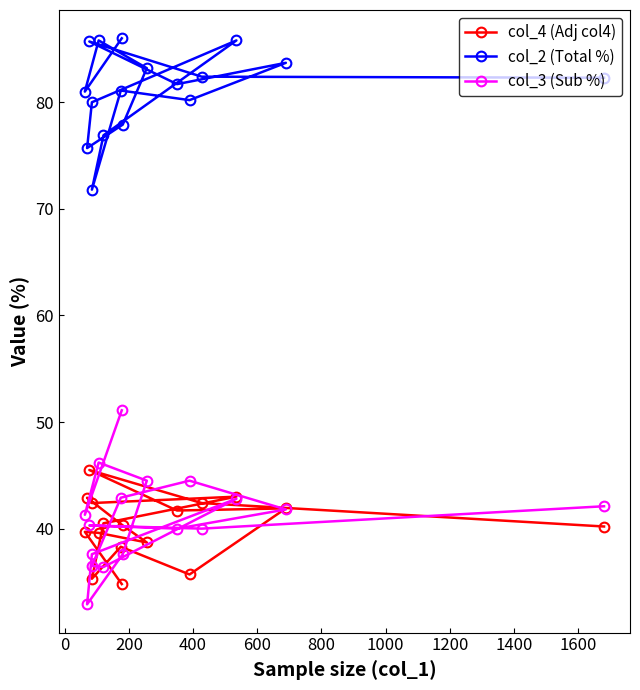

How many values in the col_2 (Total %) series exceed 81?

10